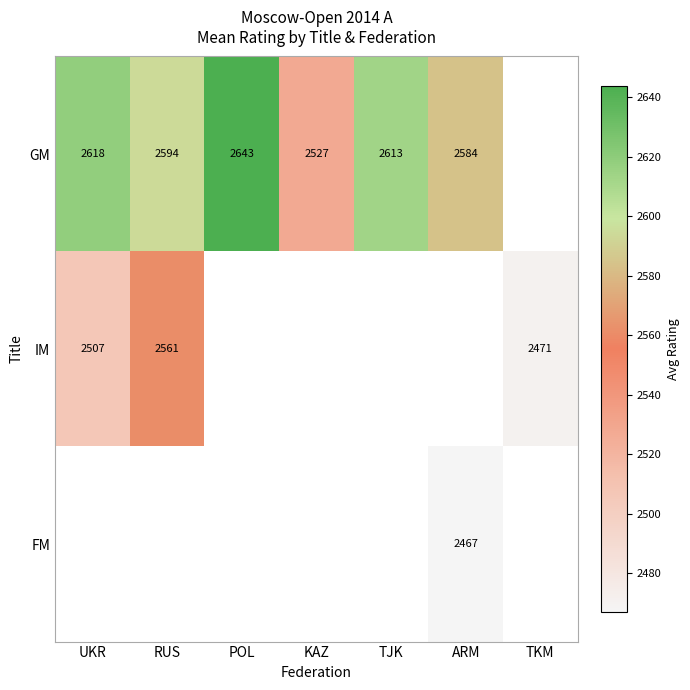

Is the value of GM at UKR greater than the value of IM at UKR?

Yes